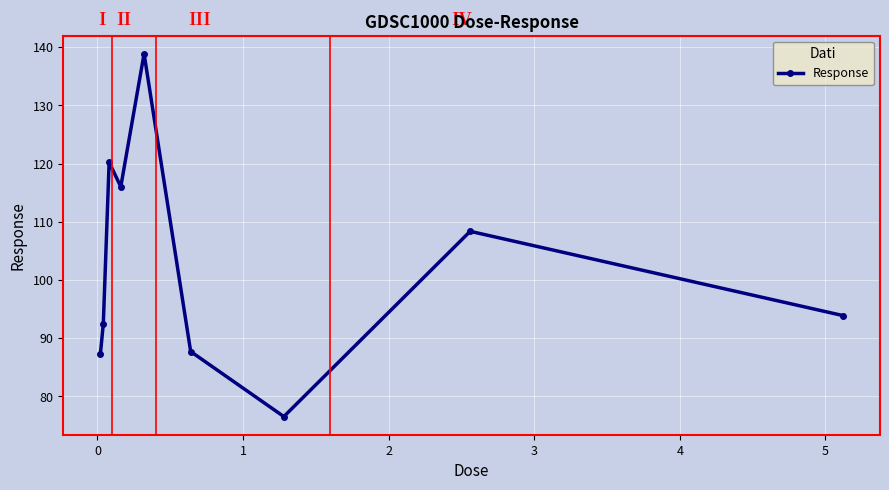

What is the value of the 9th point from the left?

93.9